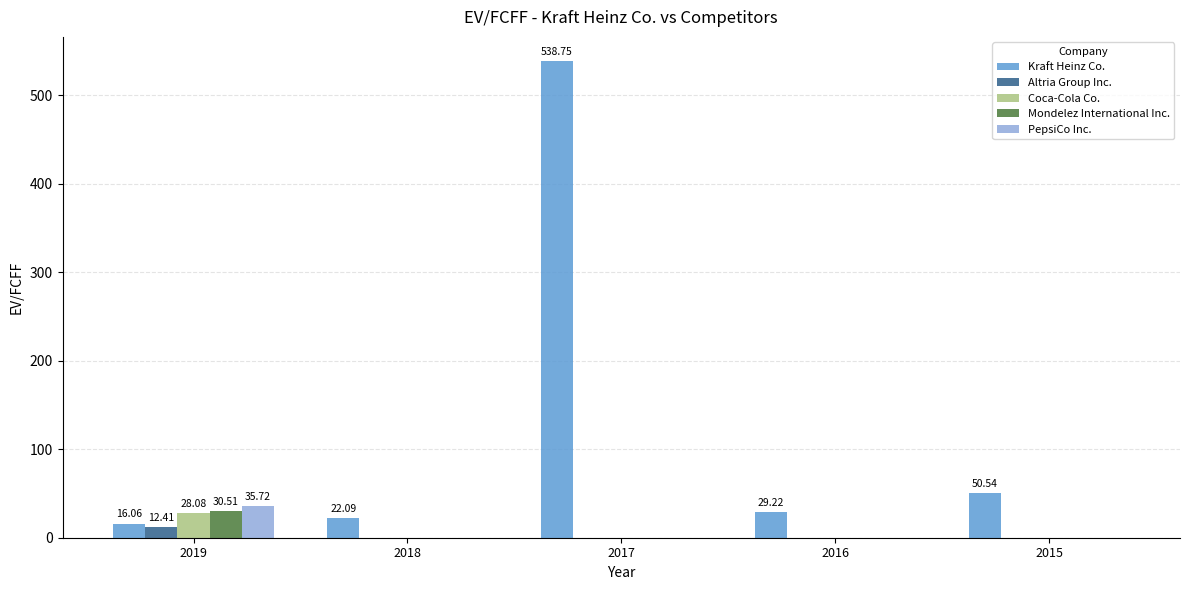

What is the sum of all PepsiCo Inc. values?

35.7